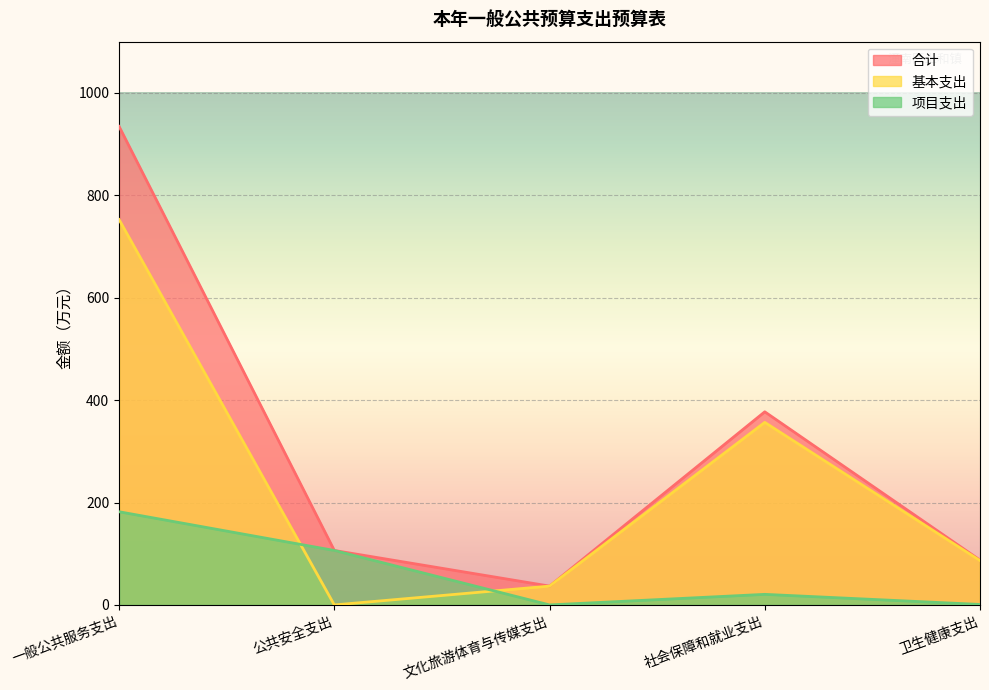

True or false: 合计 and 基本支出 intersect in this chart.

False